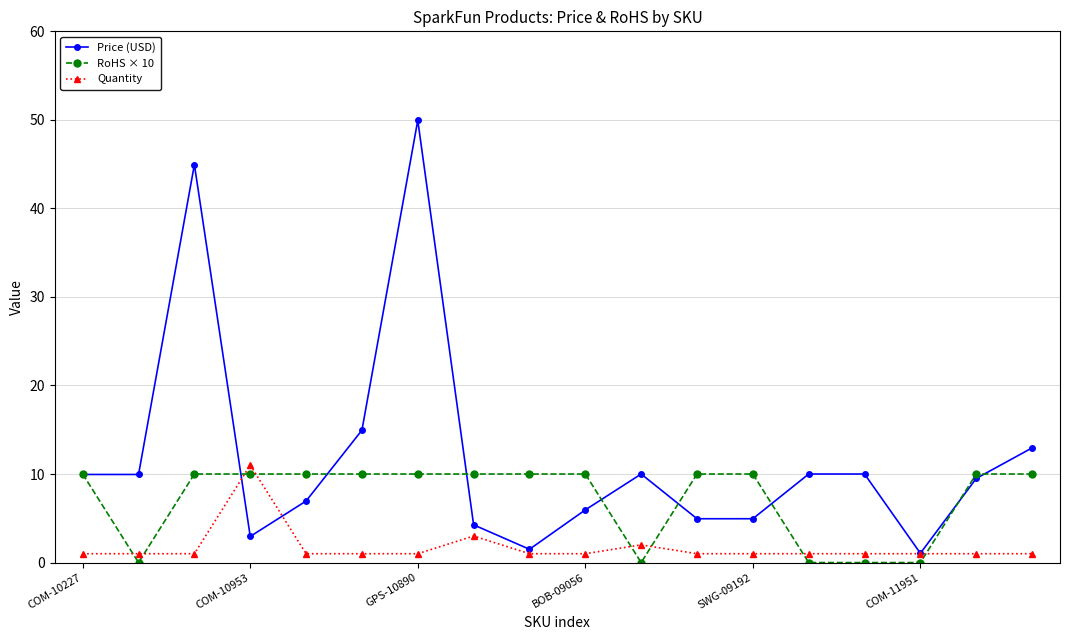

List the series in order of their overall mean, highest first.

Price (USD), RoHS × 10, Quantity